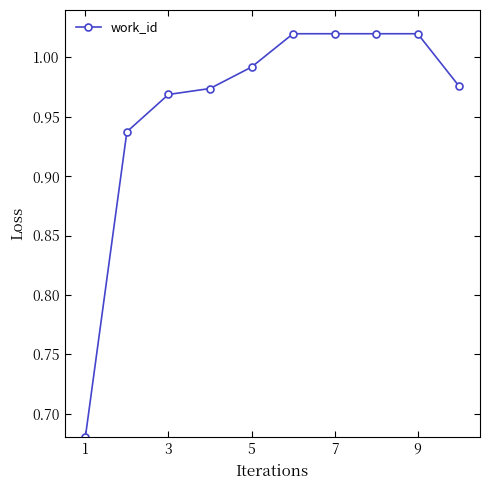

What is the difference between the maximum and minimum values?

0.3